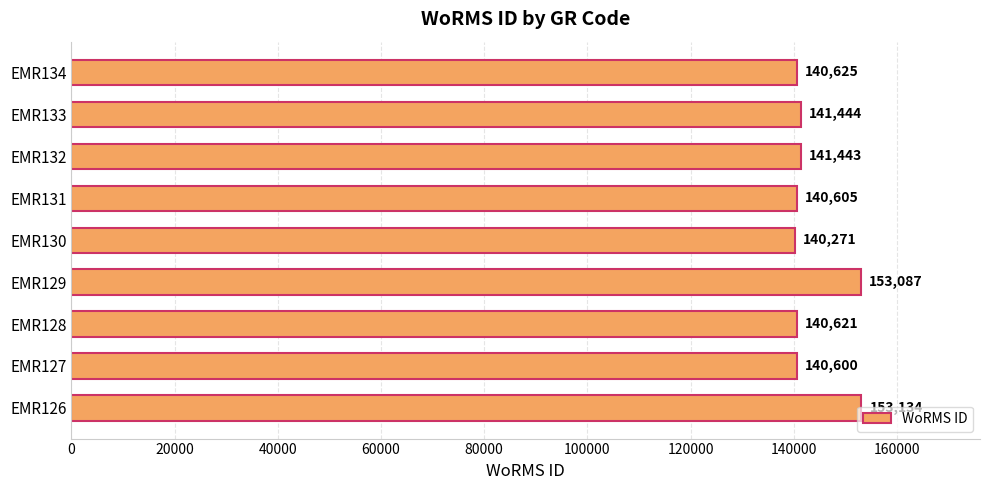

List the labels in order of value, largest first.

EMR126, EMR129, EMR133, EMR132, EMR134, EMR128, EMR131, EMR127, EMR130